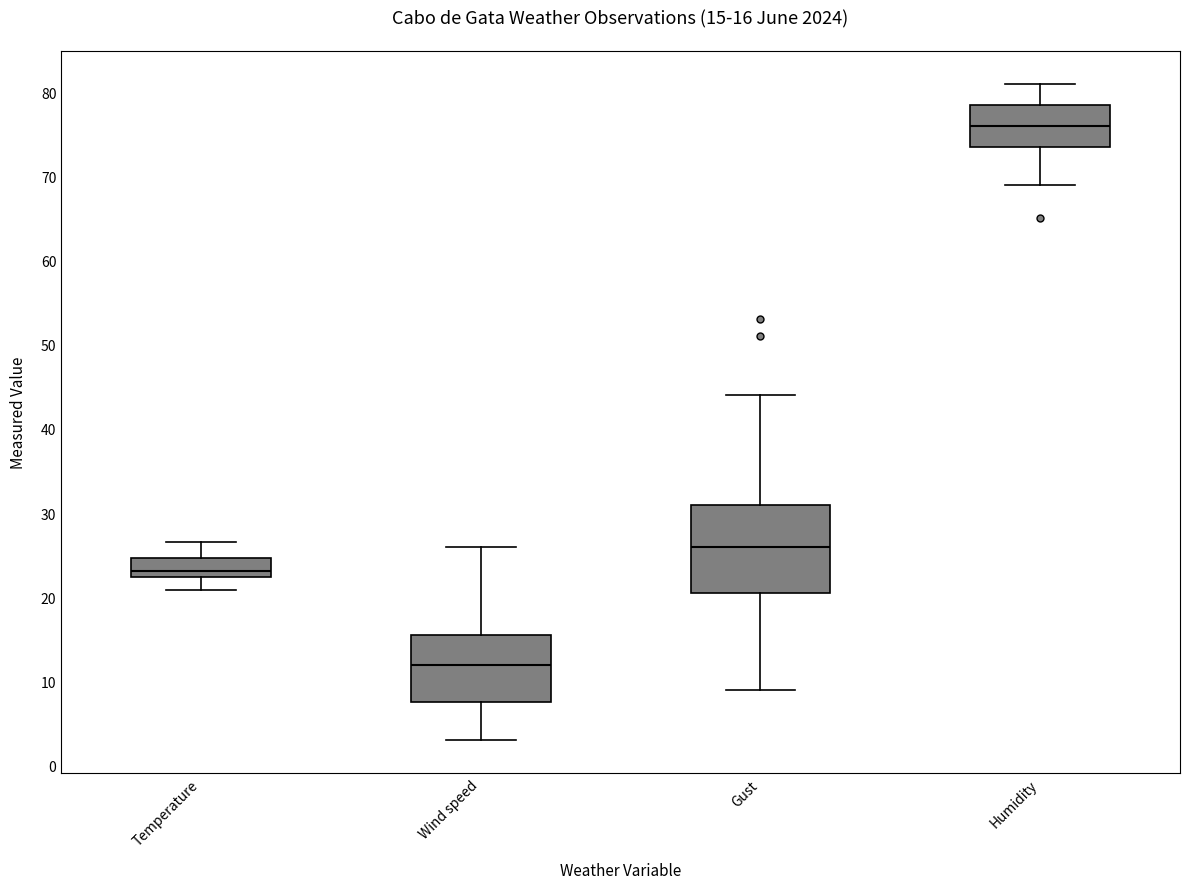

Which box's median line is the lowest?

Wind speed